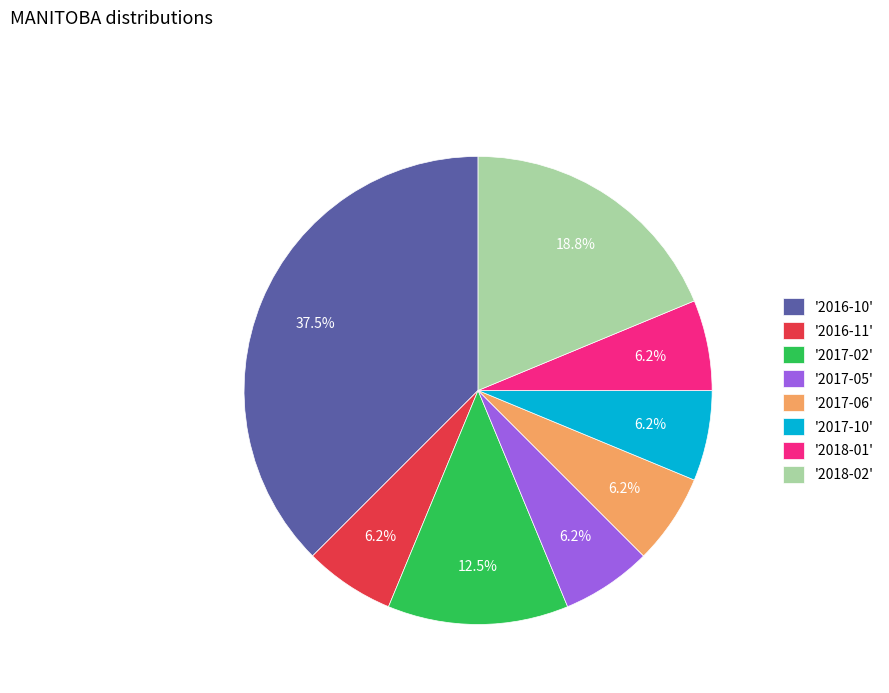

Between '2017-02' and '2016-11', which is larger?

'2017-02'